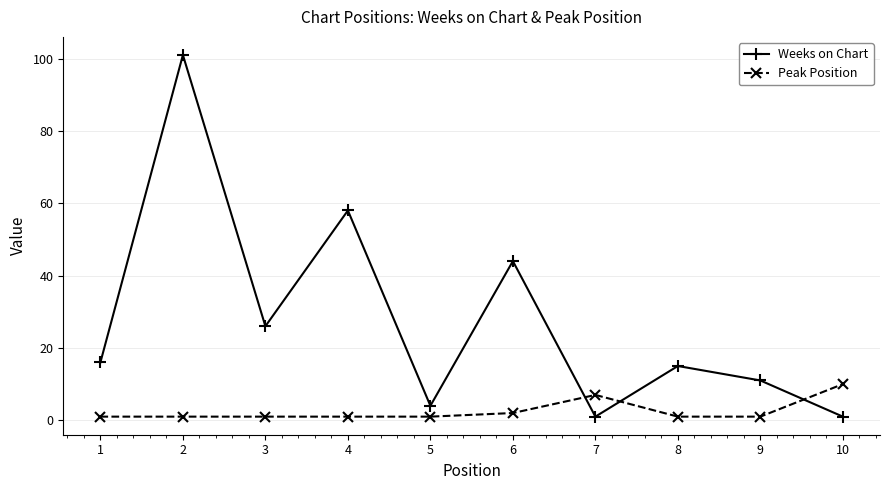

The value of Weeks on Chart at 8 is 15. True or false?

True